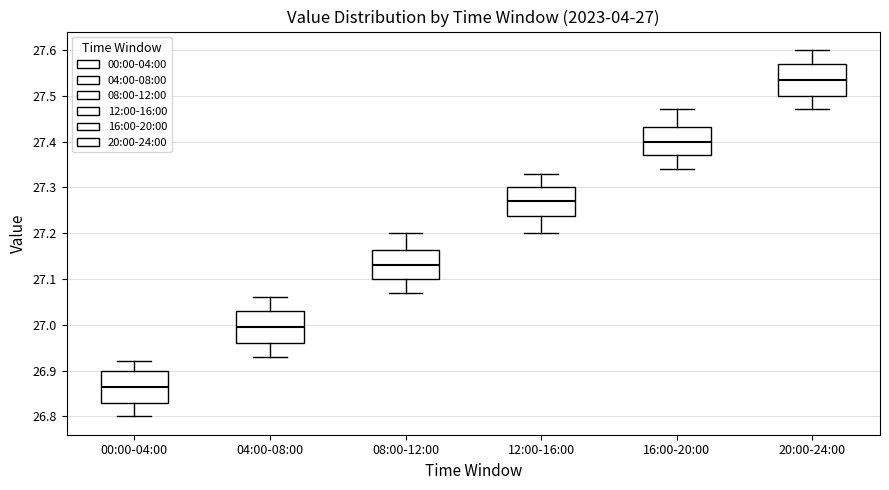

Which box has the highest median line?

20:00-24:00